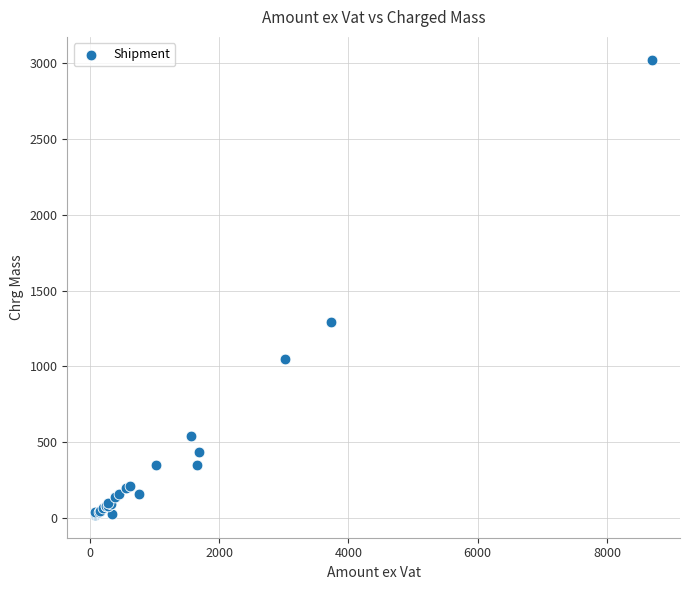

What Y value in the scatter plot is closest to 1521?

1293